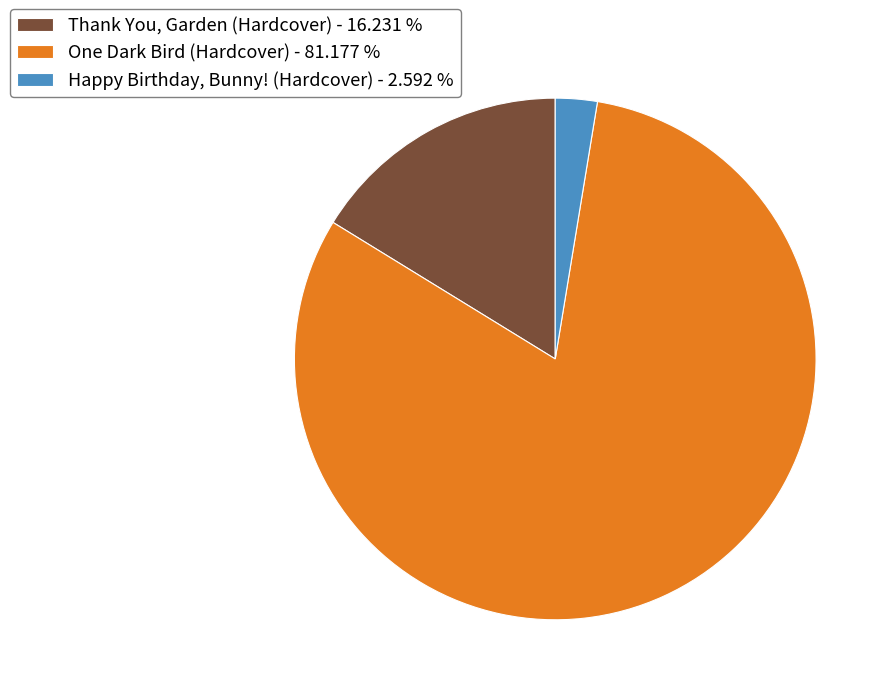

Which has a higher value, Thank You, Garden (Hardcover) or One Dark Bird (Hardcover)?

One Dark Bird (Hardcover)